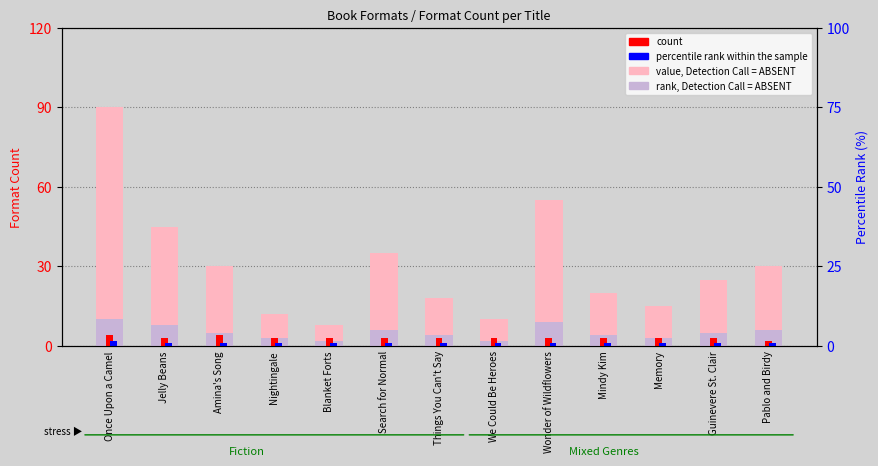

What is the sum of all count values?

40